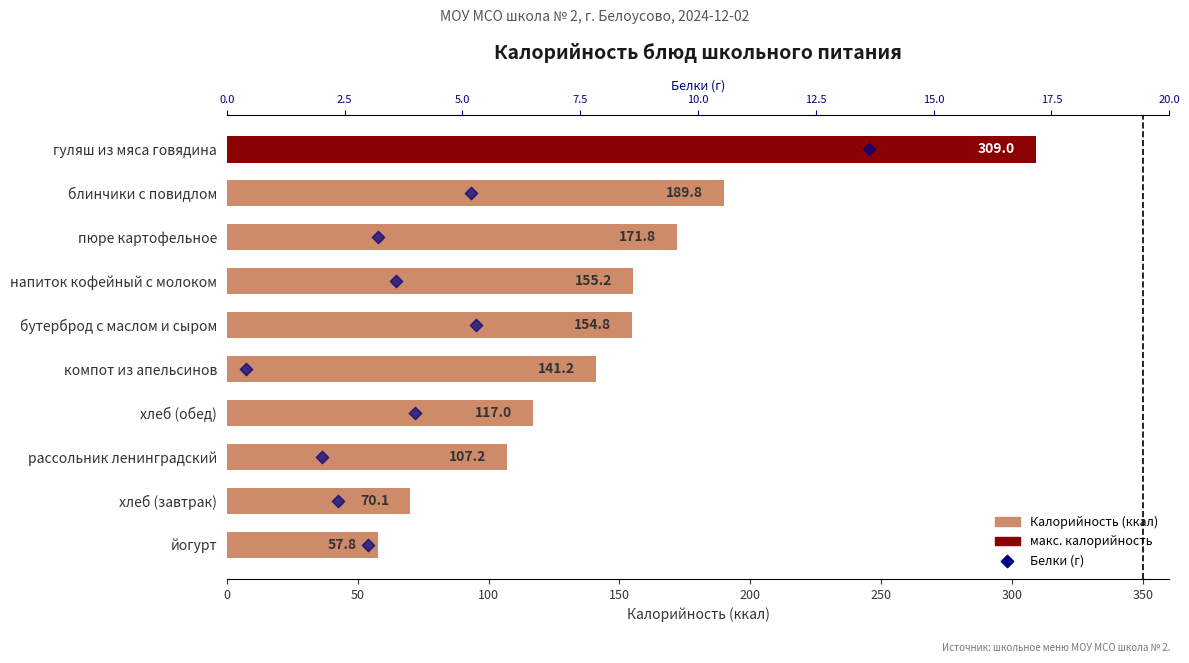

Which series has the largest Y range (max minus min)?

Калорийность (ккал)